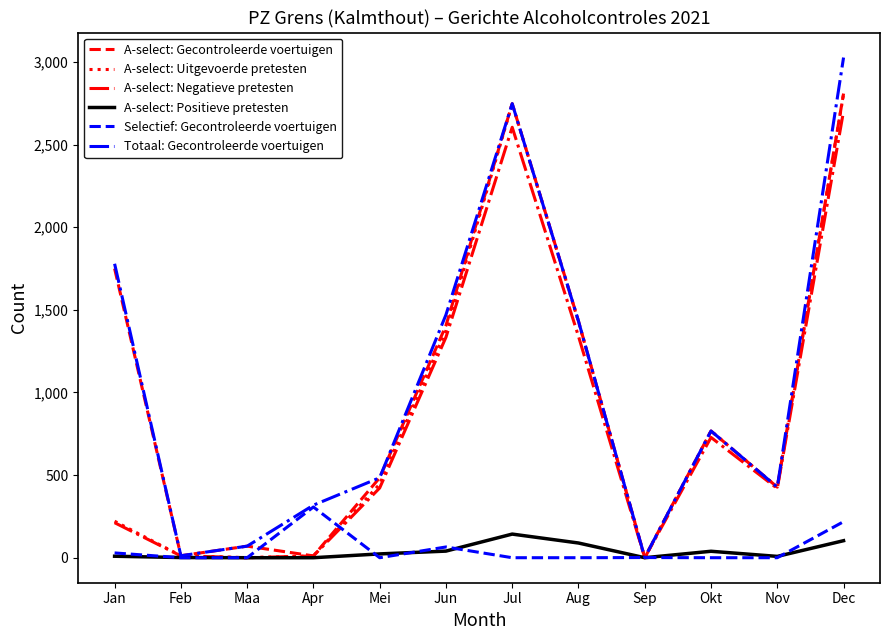

What is the maximum value for A-select: Uitgevoerde pretesten?

2806